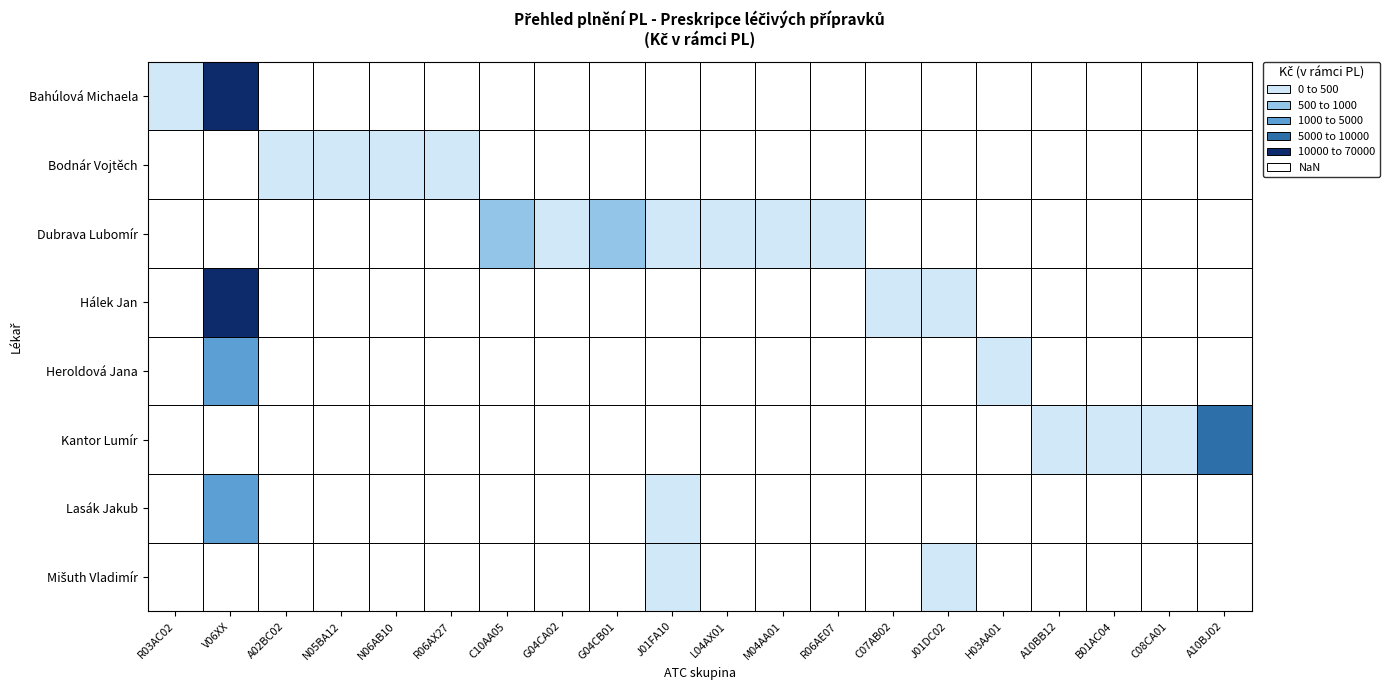

How many data points in Bahúlová Michaela are above 0?

2